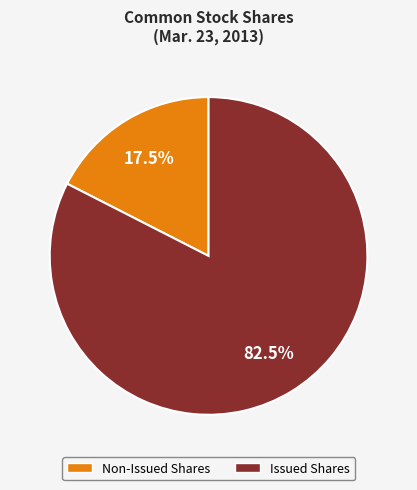

Is there any slice that represents more than half of the pie?

Yes